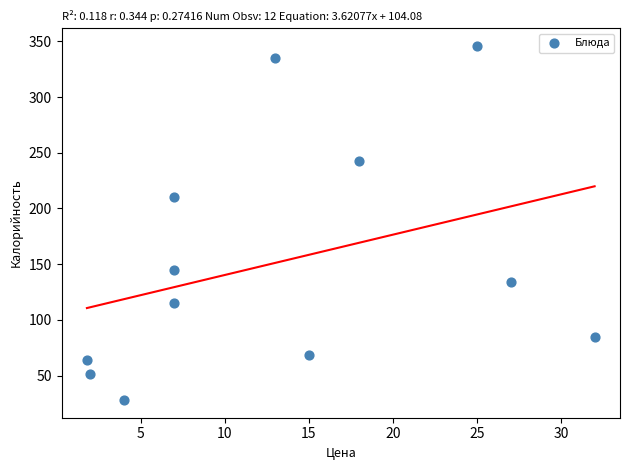

What Y value in the scatter plot is closest to 186?

210.0